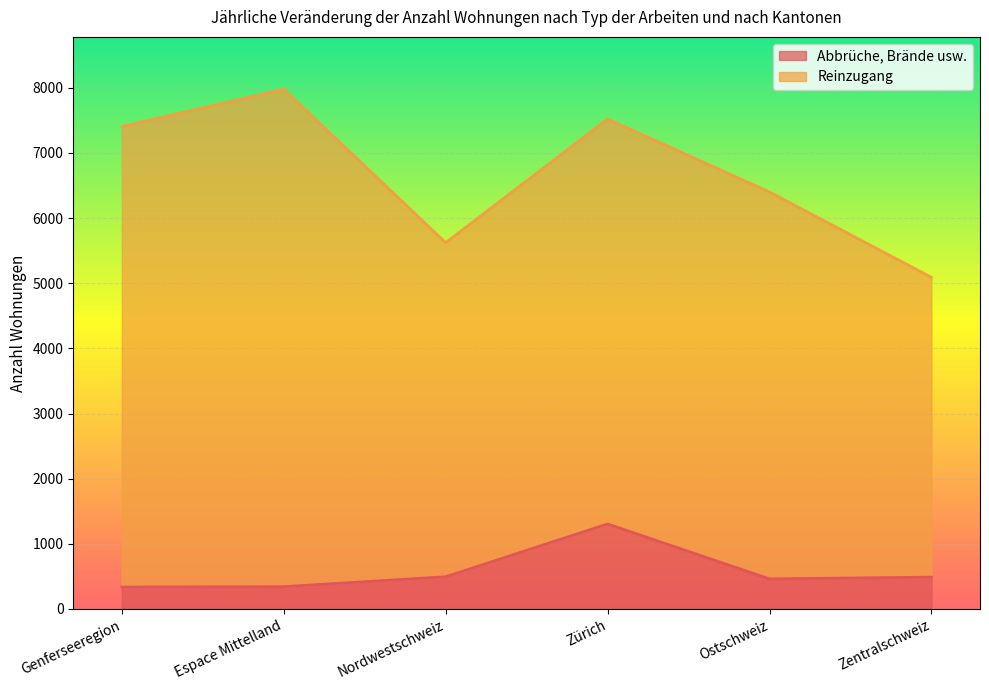

Where does the data first go above 488?

Nordwestschweiz